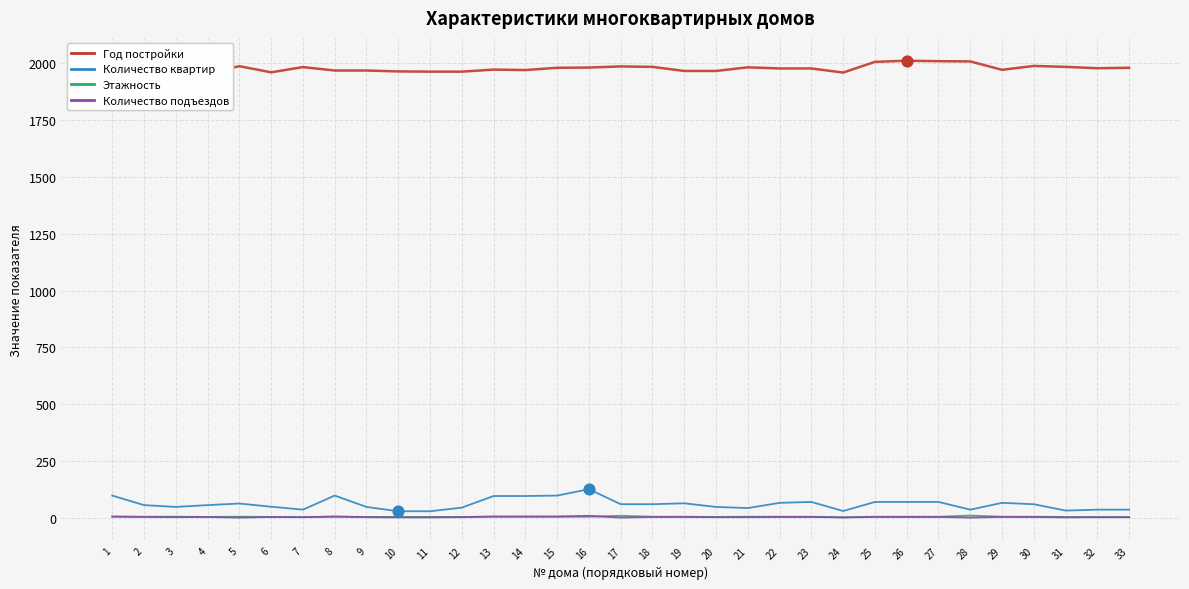

Which series has the widest spread of Y values?

Количество квартир